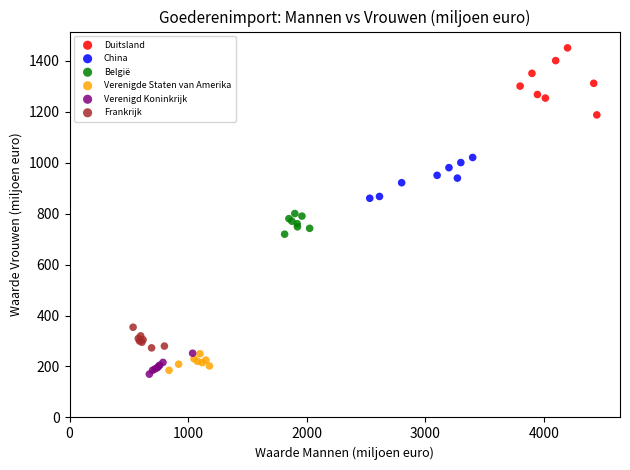

Which series has the widest spread of Y values?

Duitsland